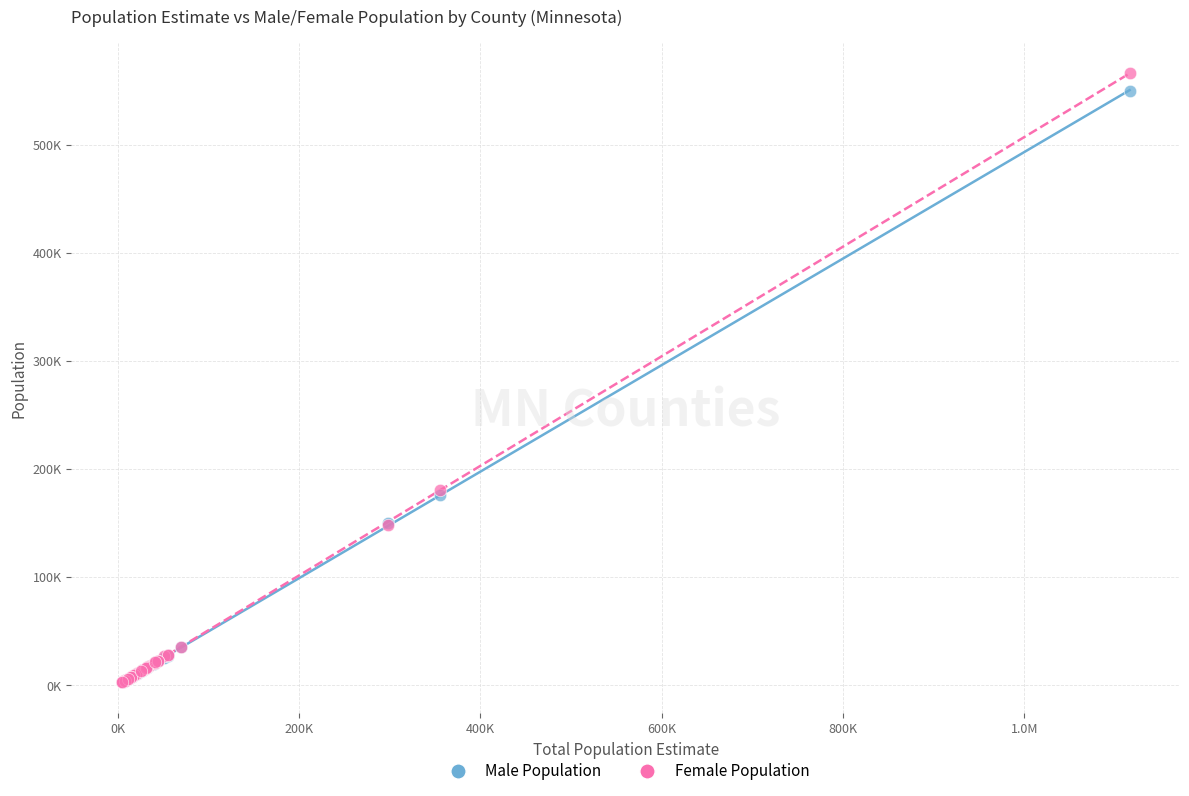

Which series has the widest spread of Y values?

Female Population